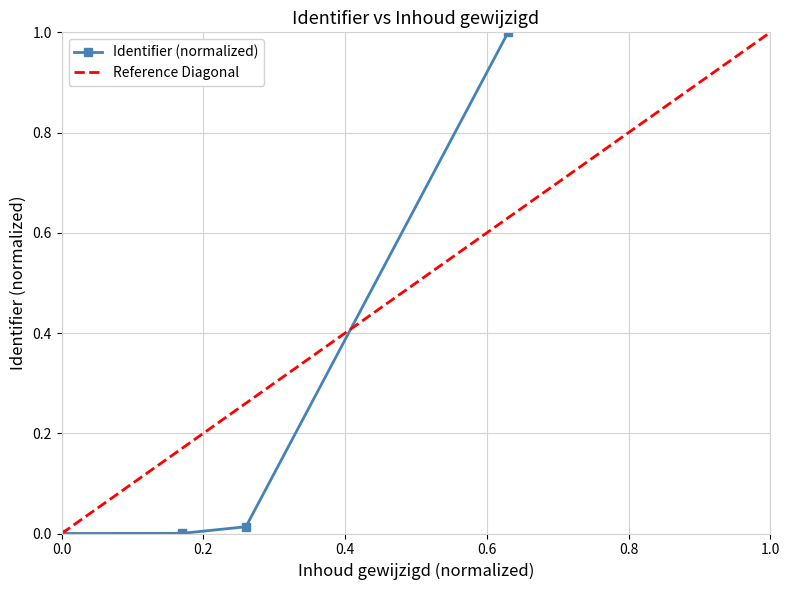

What is the maximum value for Identifier (normalized)?

1.0